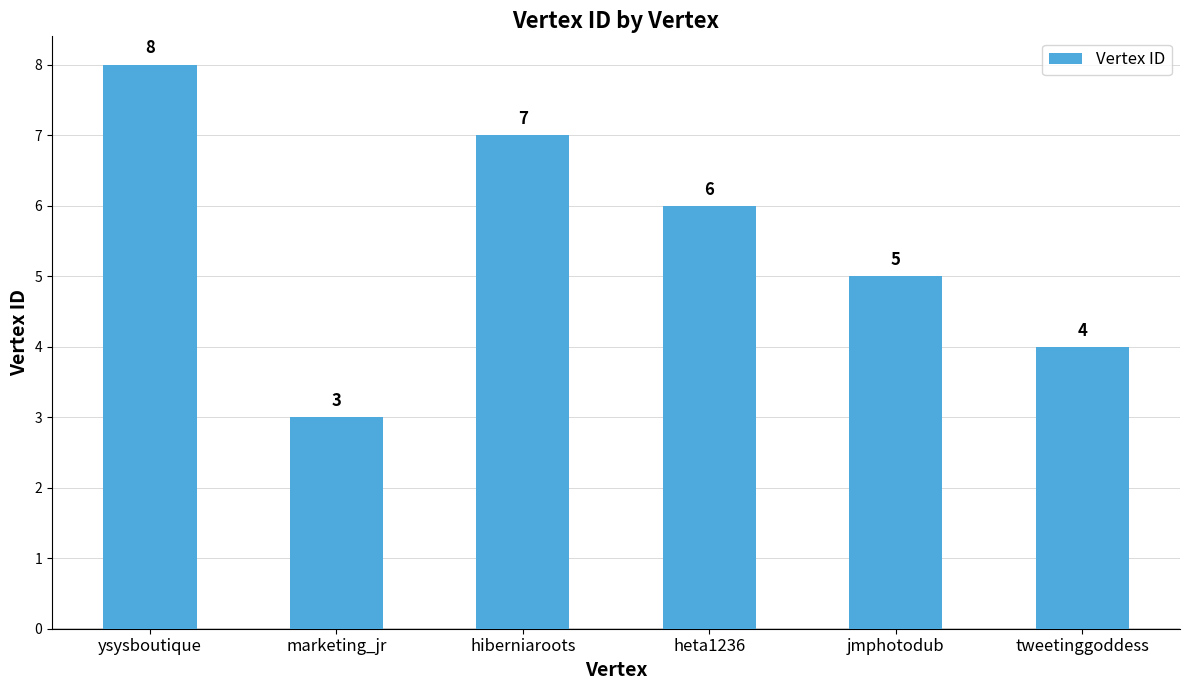

What is the minimum value shown in the chart?

3